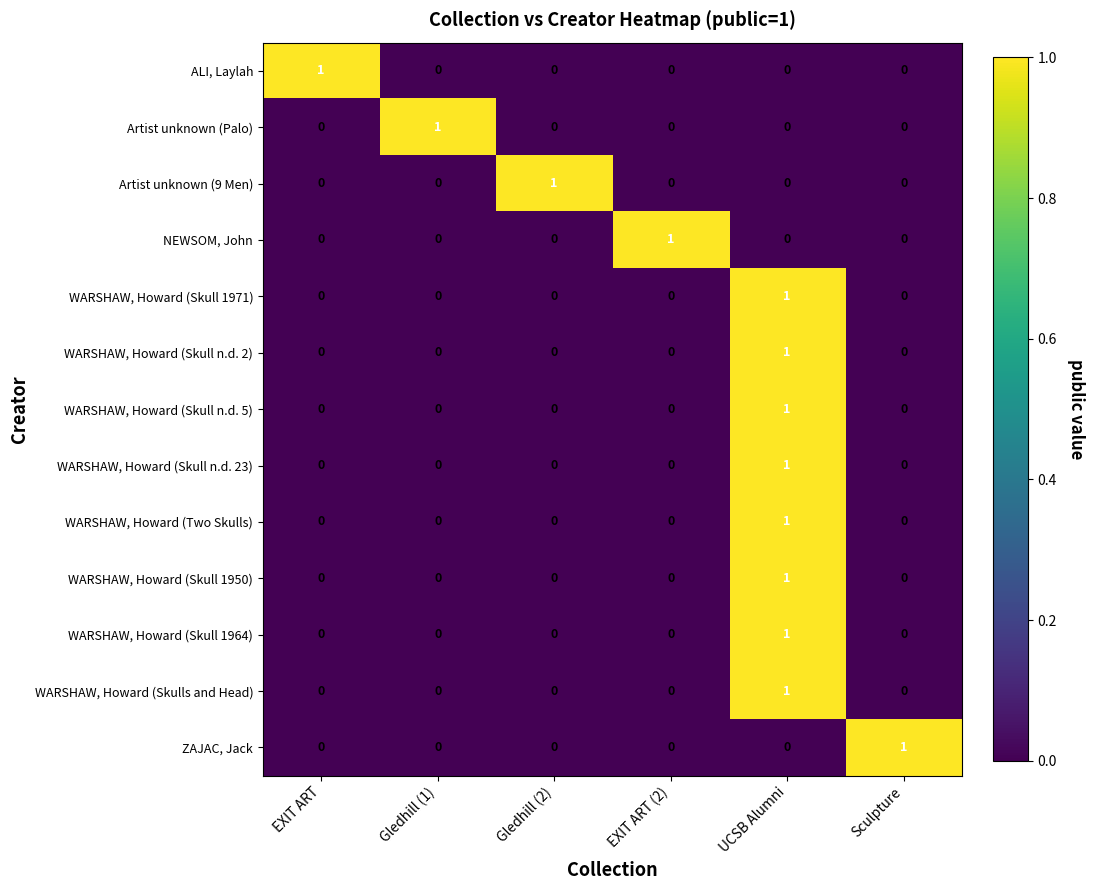

How many distinct data groups are displayed?

13